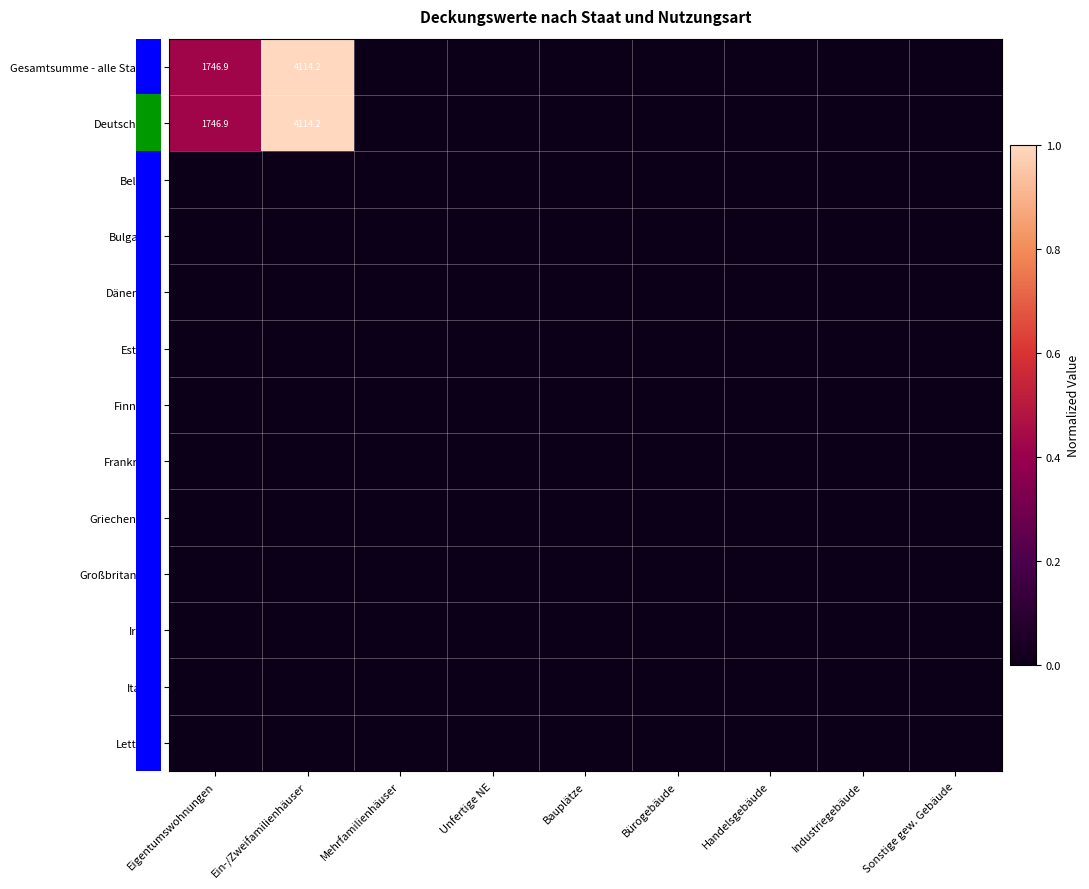

Count the number of data series in this chart.

13